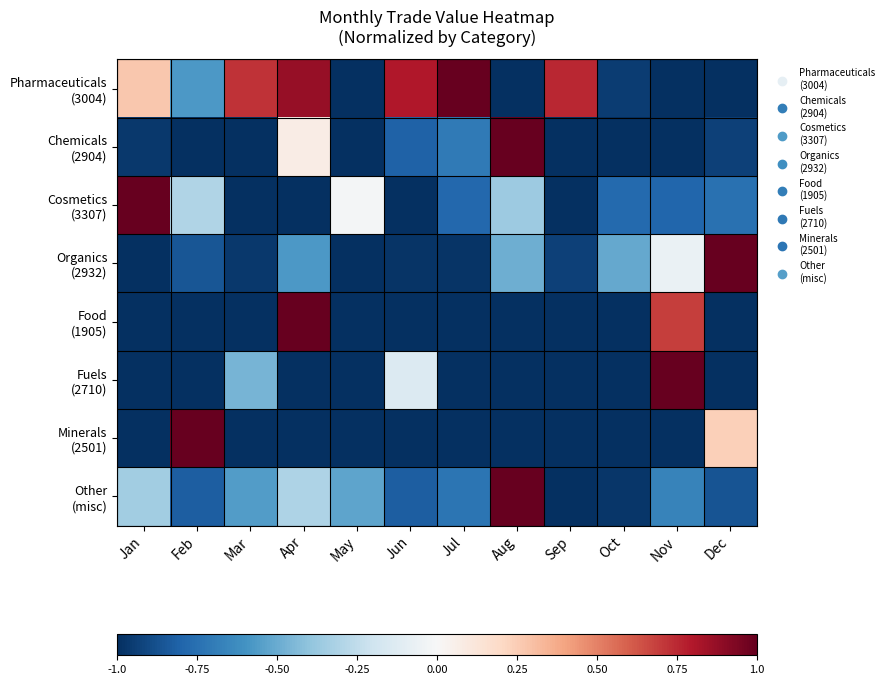

What is the maximum value shown in the chart?

1.0